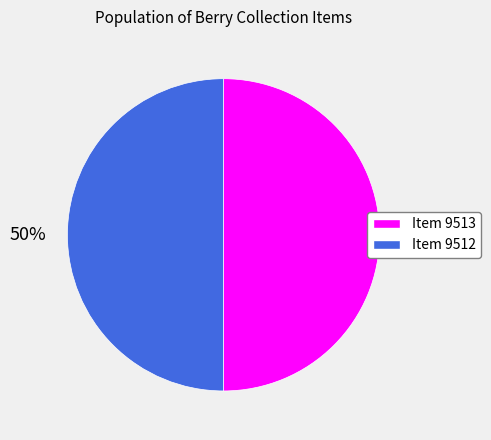

Is the sum of Item 9512 and Item 9513 greater than half?

Yes